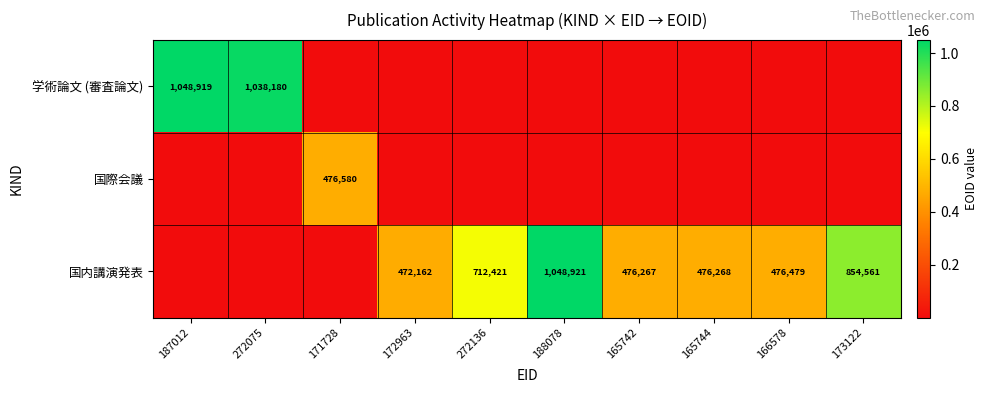

True or false: 学術論文 (審査論文) has a value of 1048919 at 187012.

True